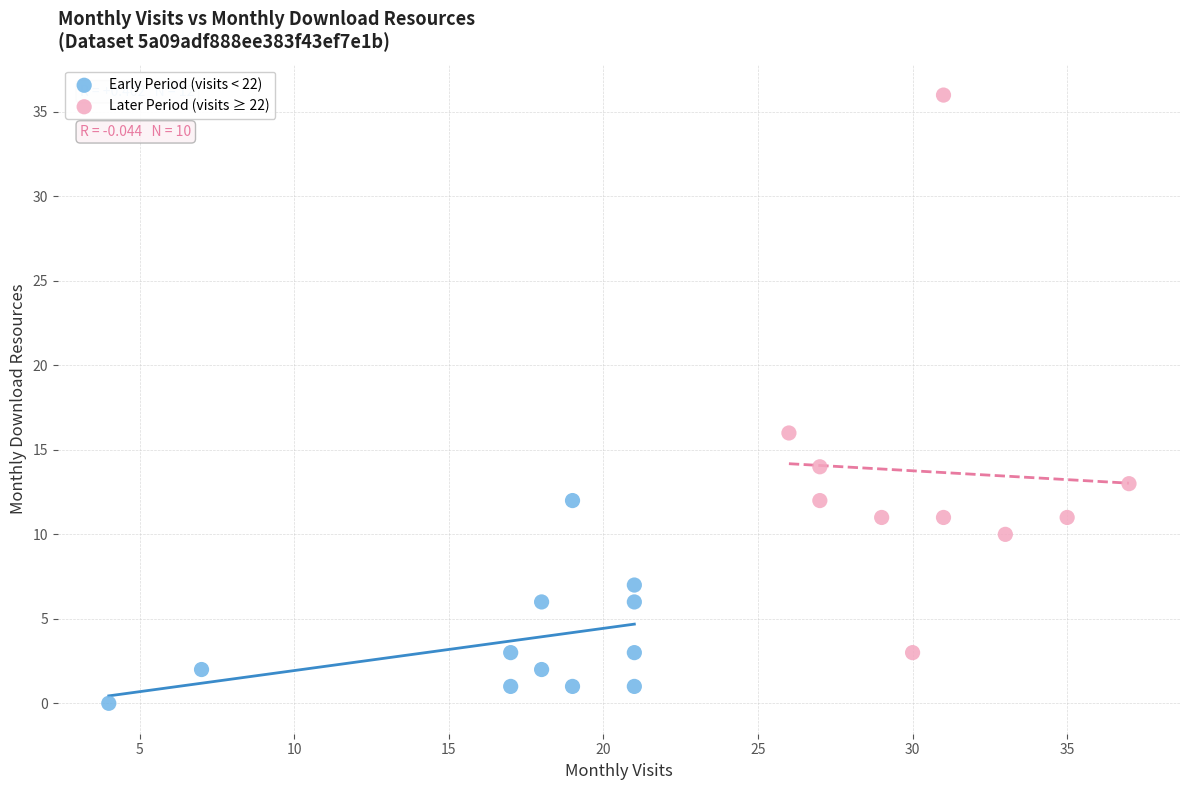

Which series has the largest Y range (max minus min)?

Later Period (visits ≥ 22)